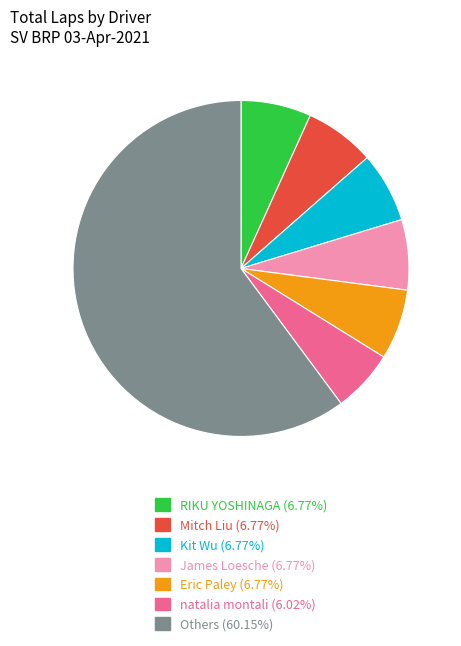

Approximately how many times larger is the value at Eric Paley (6.77%) compared to RIKU YOSHINAGA (6.77%)?

1.0